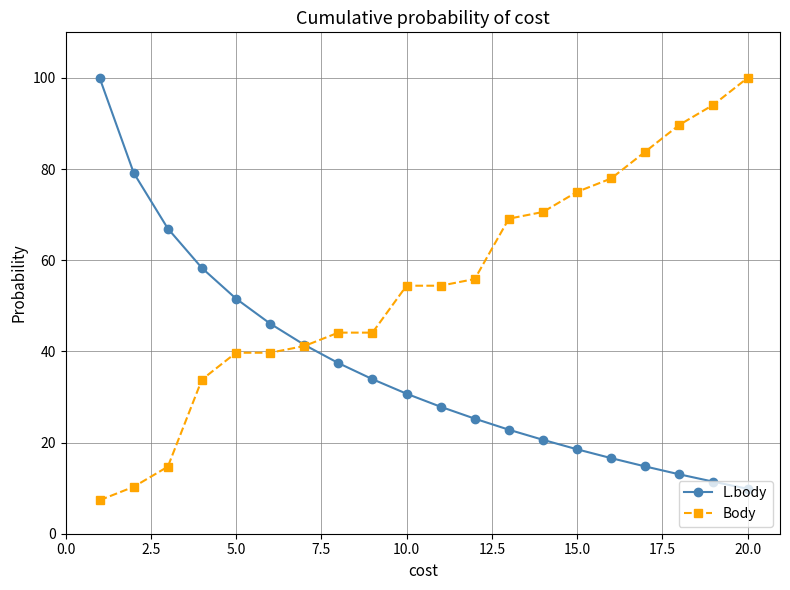

What is the value of the L.body point at the 15th from the left?

18.5